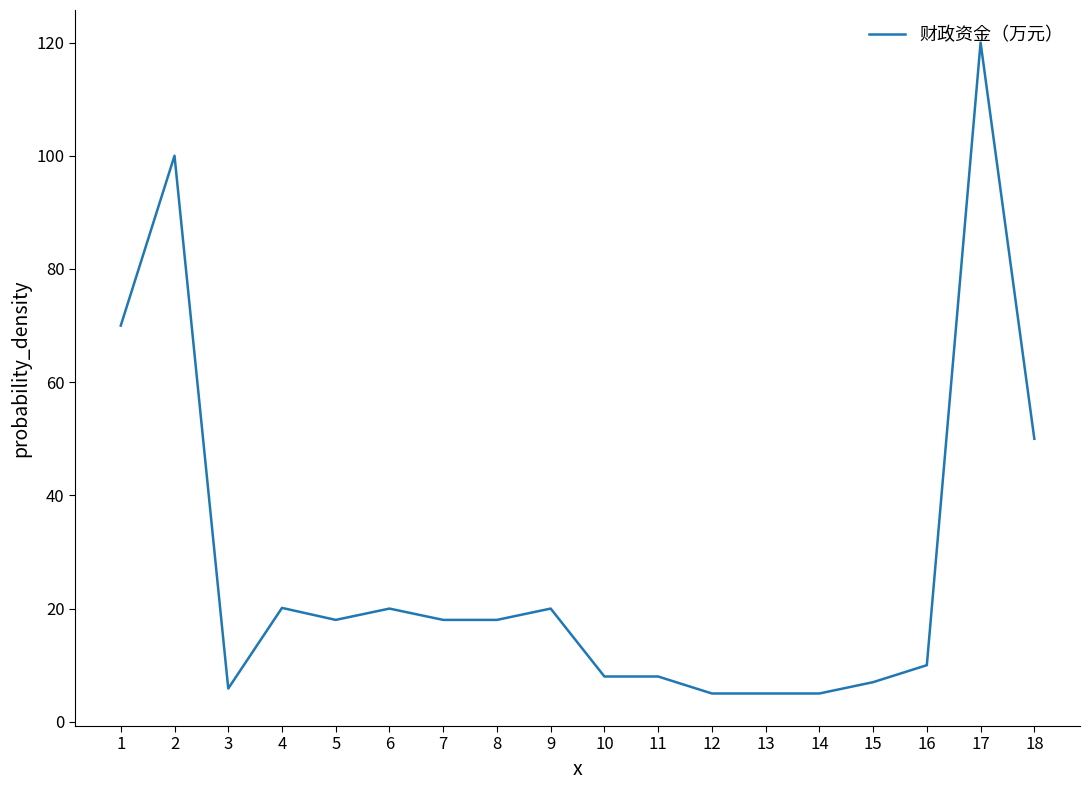

What is the minimum value shown in the chart?

5.0